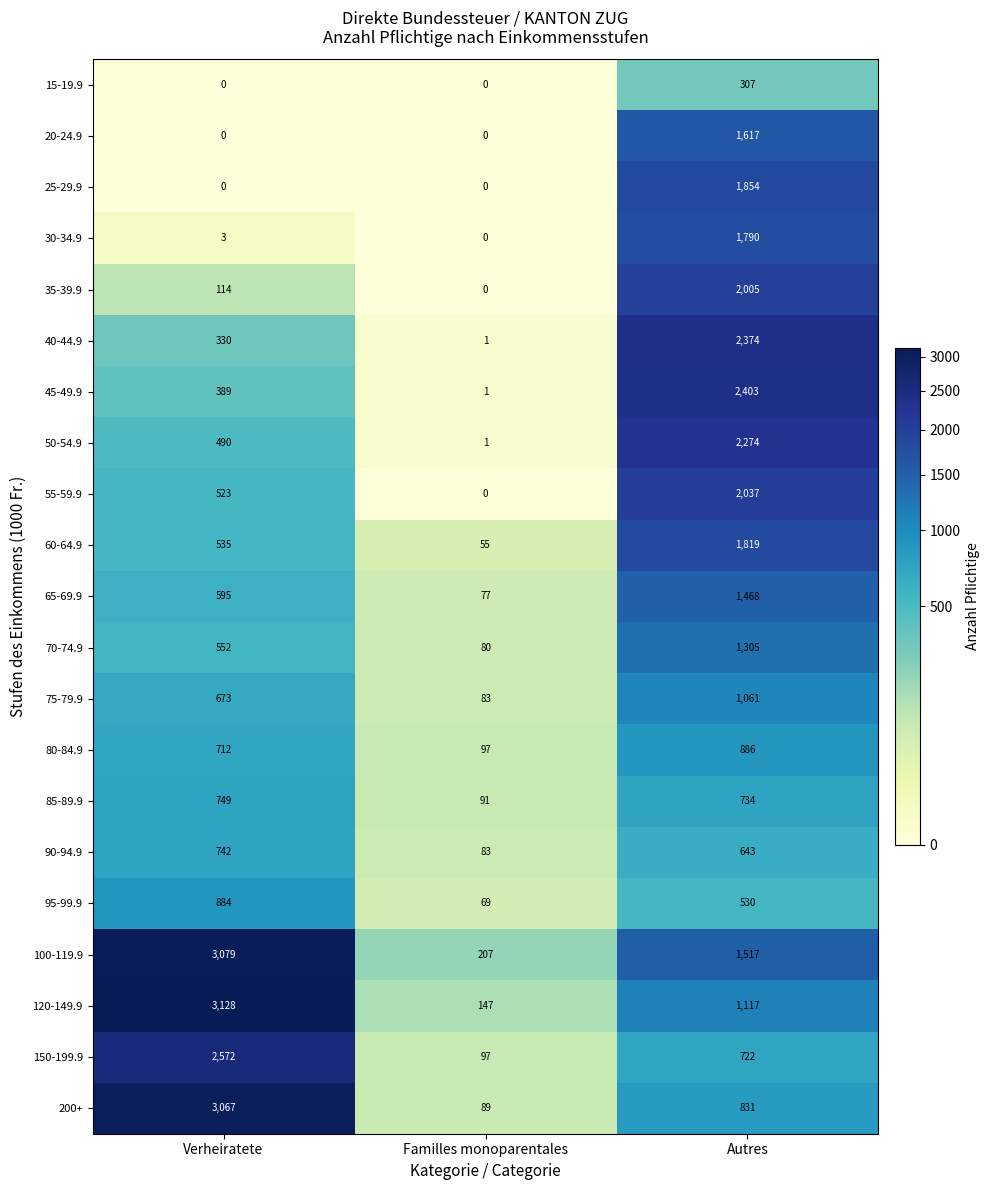

Rank the series by their maximum value, from highest to lowest.

120-149.9, 100-119.9, 200+, 150-199.9, 45-49.9, 40-44.9, 50-54.9, 55-59.9, 35-39.9, 25-29.9, 60-64.9, 30-34.9, 20-24.9, 65-69.9, 70-74.9, 75-79.9, 80-84.9, 95-99.9, 85-89.9, 90-94.9, 15-19.9